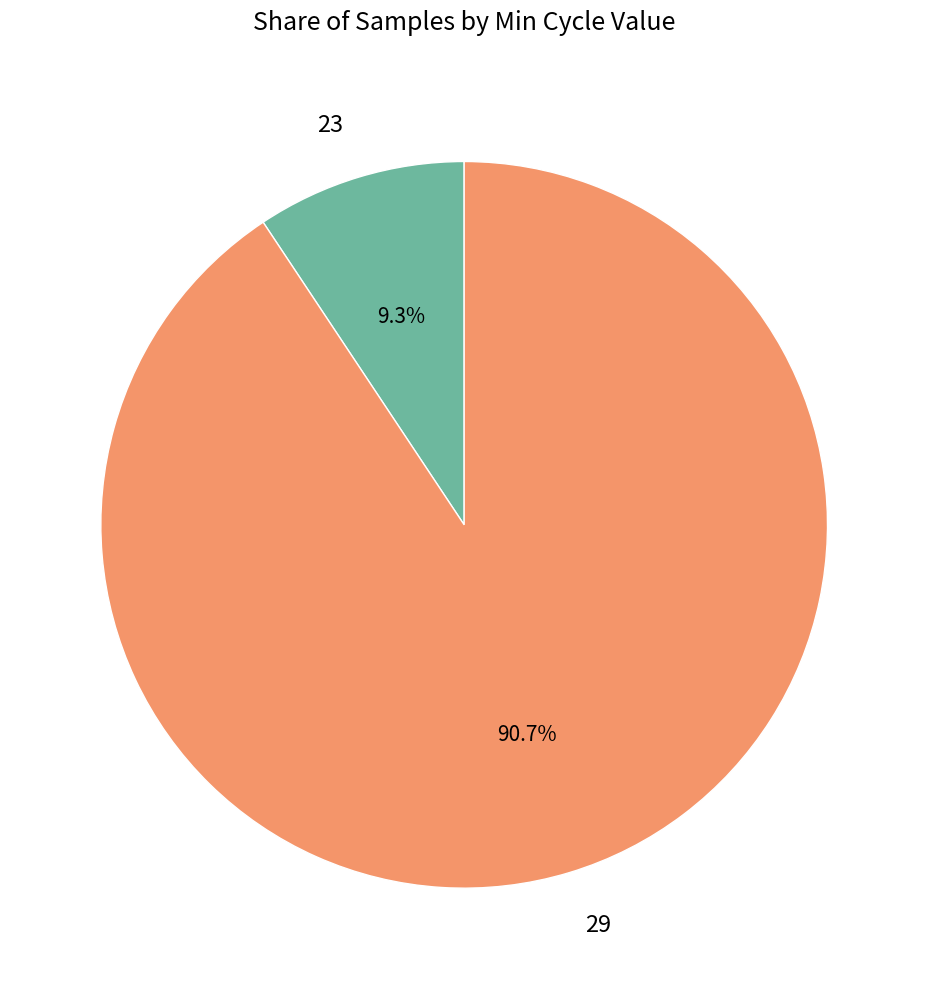

Is there any slice that represents more than half of the pie?

Yes